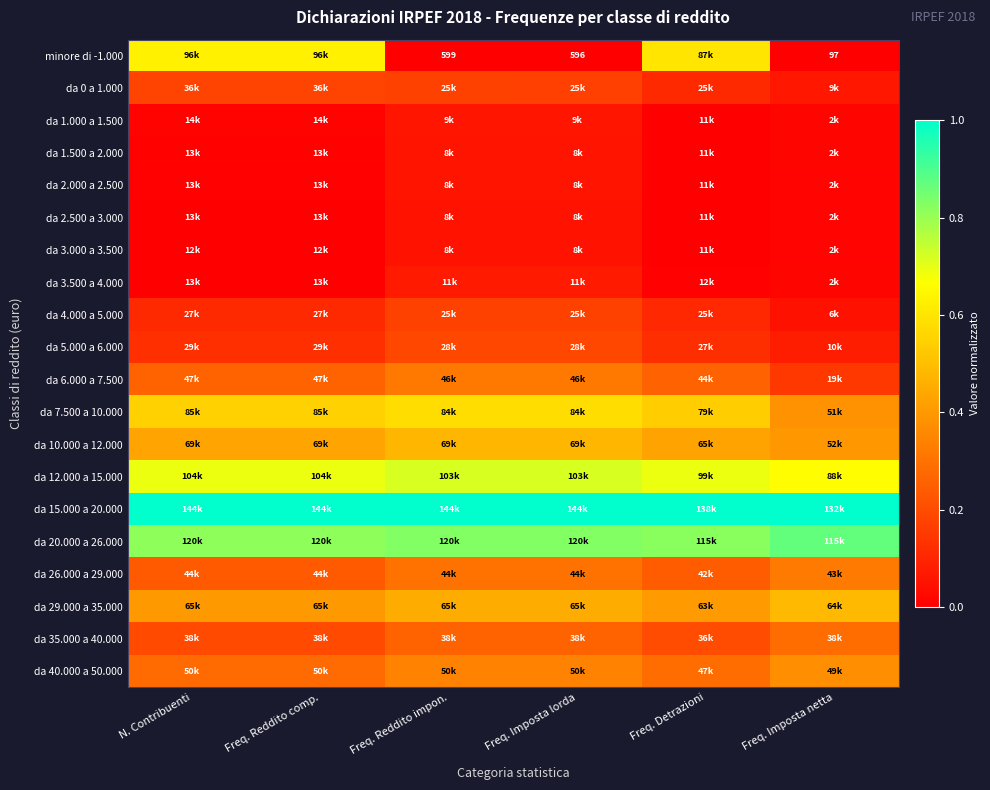

List the labels in order of da 0 a 1.000 value, largest first.

N. Contribuenti, Freq. Reddito comp., Freq. Reddito impon., Freq. Imposta lorda, Freq. Detrazioni, Freq. Imposta netta